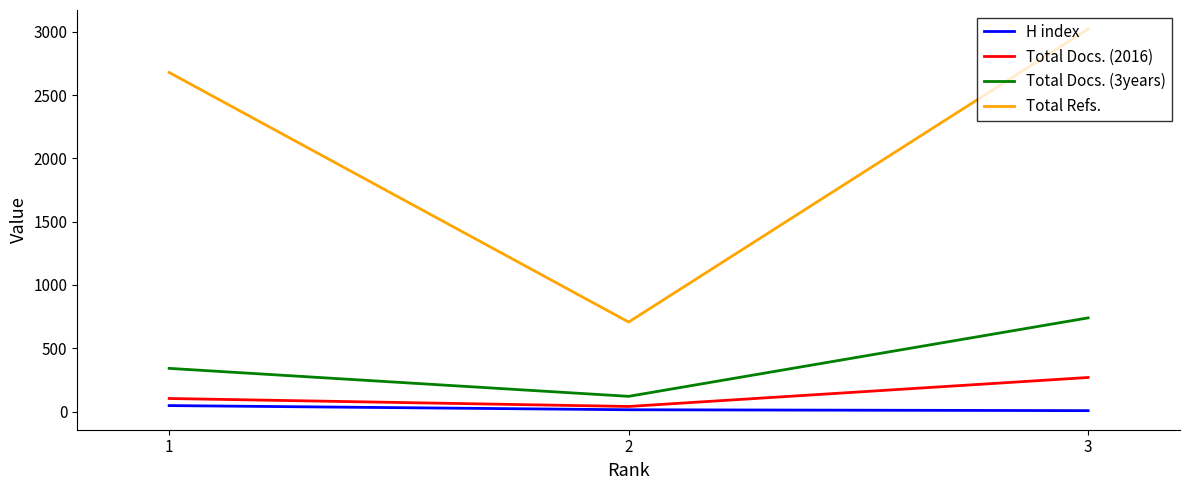

Which series has the largest total across all categories?

Total Refs.